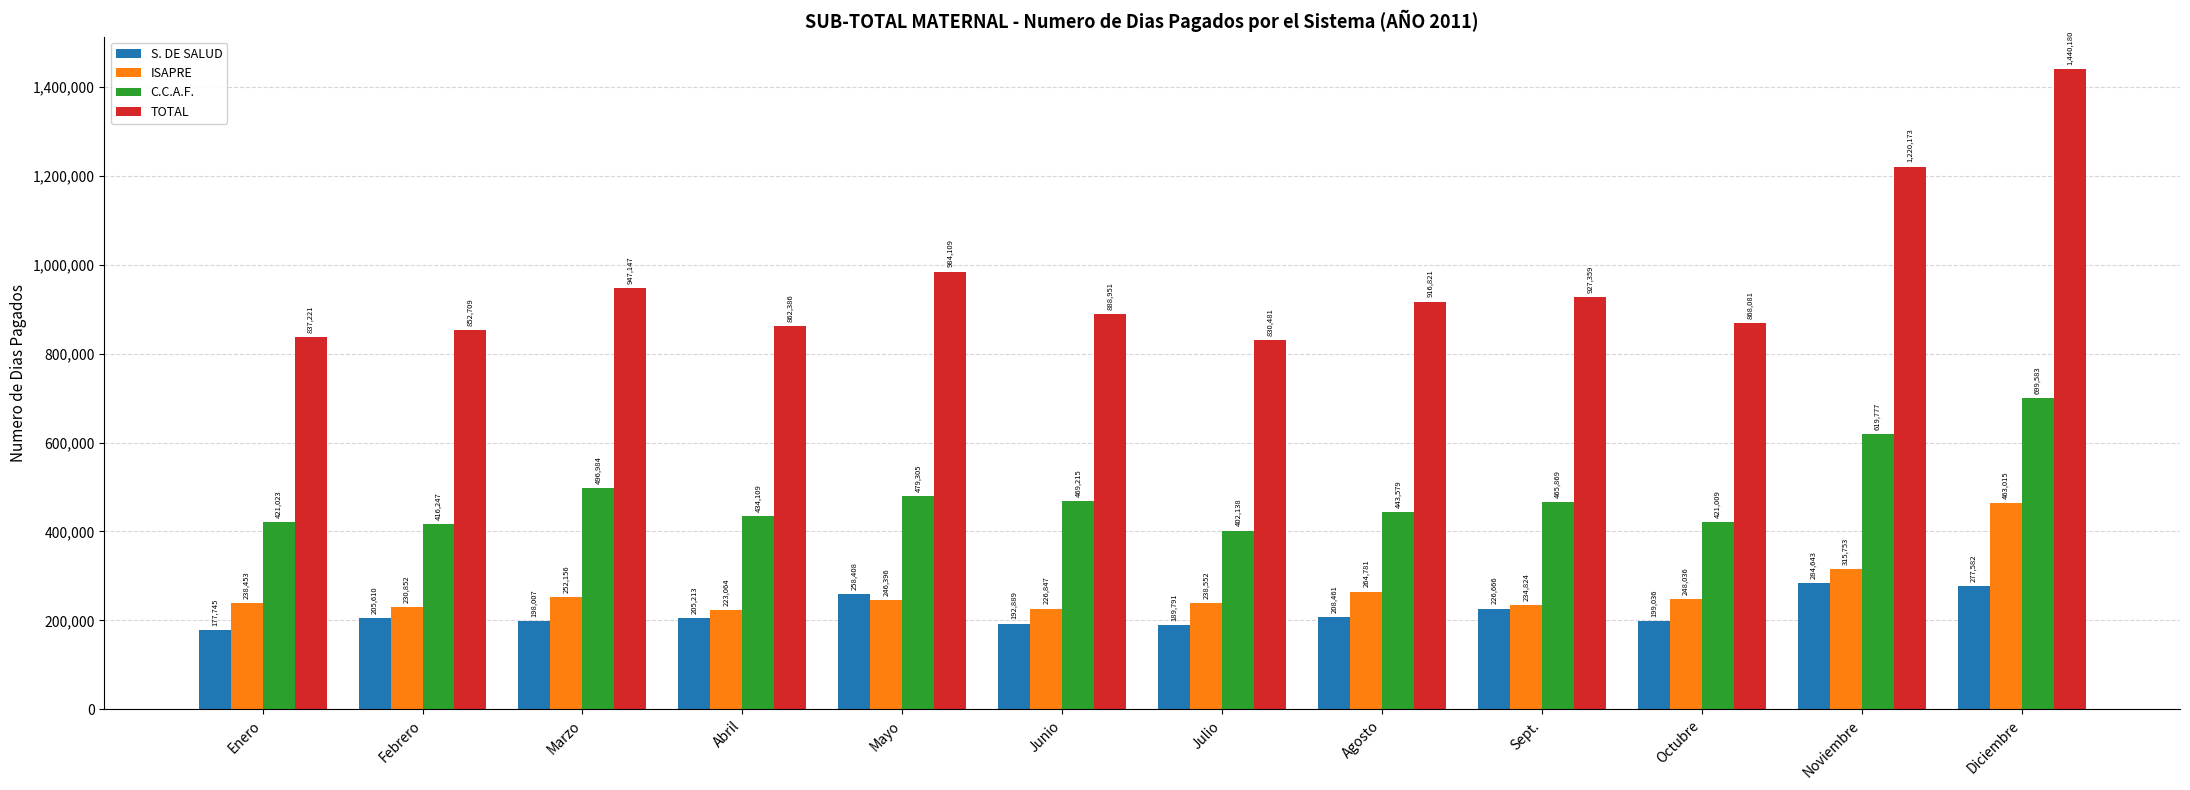

Reading left to right, extract all data points from this chart.

S. DE SALUD: Enero=177745	Febrero=205610	Marzo=198007	Abril=205213	Mayo=258408	Junio=192889	Julio=189791	Agosto=208461	Sept.=226666	Octubre=199036	Noviembre=284643	Diciembre=277582
ISAPRE: Enero=238453	Febrero=230852	Marzo=252156	Abril=223064	Mayo=246396	Junio=226847	Julio=238552	Agosto=264781	Sept.=234824	Octubre=248036	Noviembre=315753	Diciembre=463015
C.C.A.F.: Enero=421023	Febrero=416247	Marzo=496984	Abril=434109	Mayo=479305	Junio=469215	Julio=402138	Agosto=443579	Sept.=465869	Octubre=421009	Noviembre=619777	Diciembre=699583
TOTAL: Enero=837221	Febrero=852709	Marzo=947147	Abril=862386	Mayo=984109	Junio=888951	Julio=830481	Agosto=916821	Sept.=927359	Octubre=868081	Noviembre=1220173	Diciembre=1440180